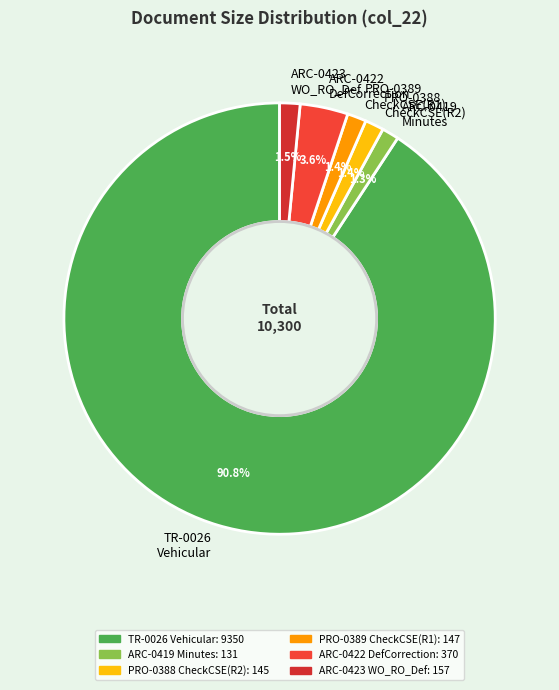

Approximately how many times larger is the value at ARC-0419 Minutes compared to PRO-0388 CheckCSE(R2)?

0.9